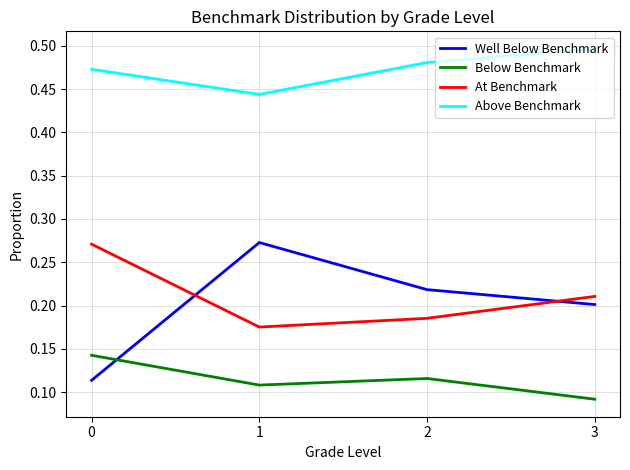

Is the value of Above Benchmark at 2 greater than the value of Below Benchmark at 2?

Yes